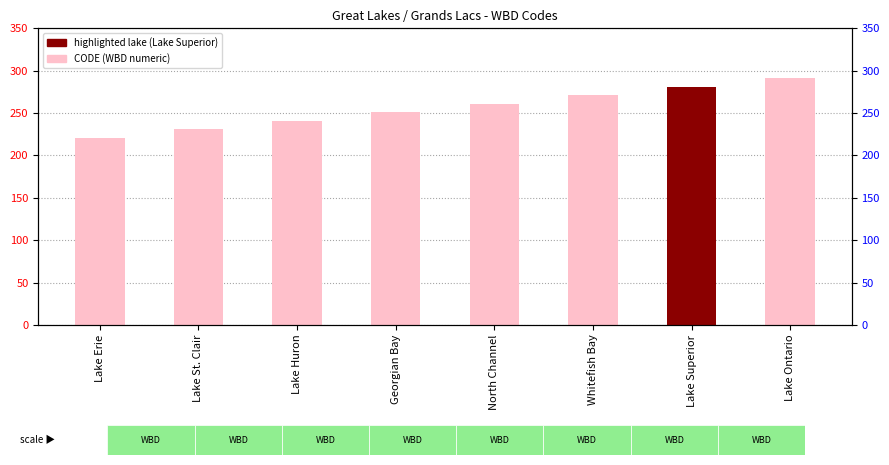

Rank the categories by value from highest to lowest.

Lake Ontario, Lake Superior, Whitefish Bay, North Channel, Georgian Bay, Lake Huron, Lake St. Clair, Lake Erie